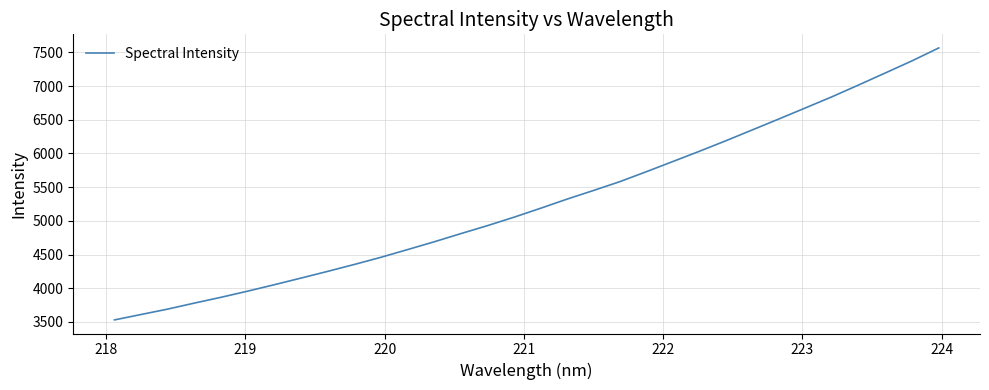

What is the greatest value displayed?

7567.0